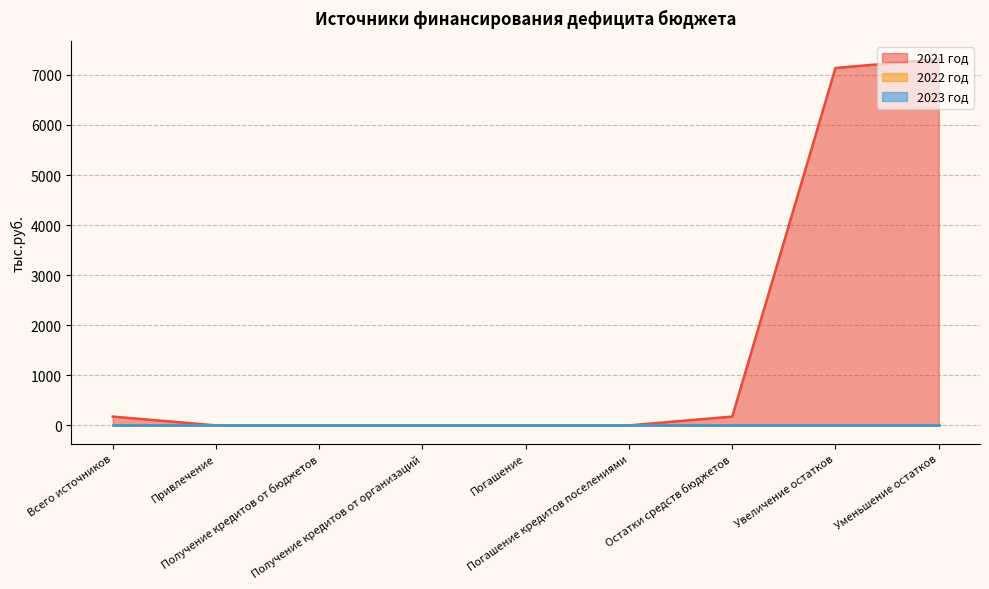

True or false: 2021 год has more than 1 points higher than both neighbors.

False